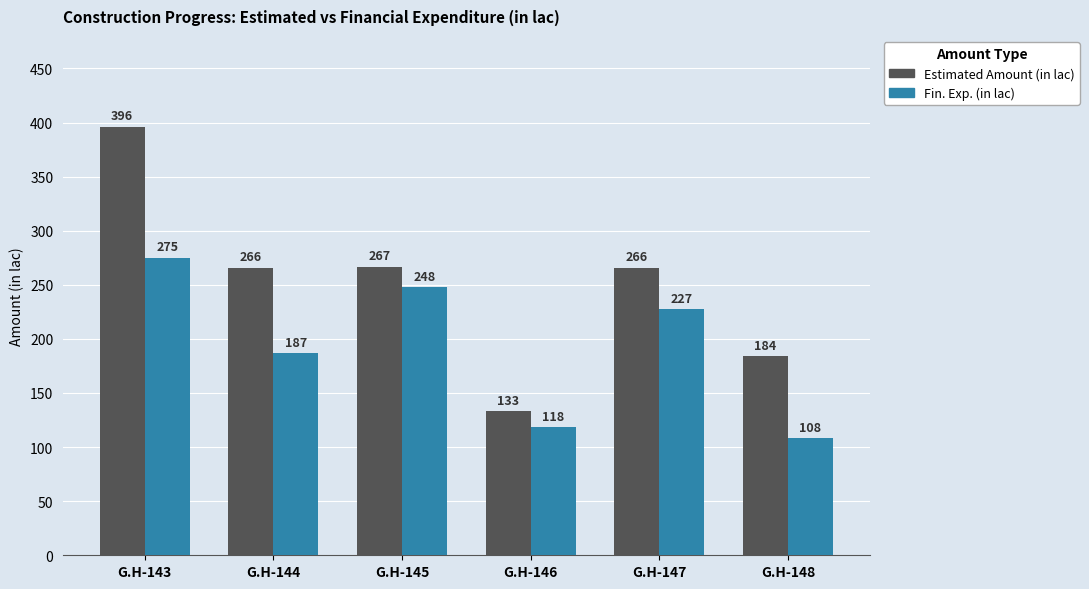

At which category does the chart reach its minimum across all series?

G.H-148